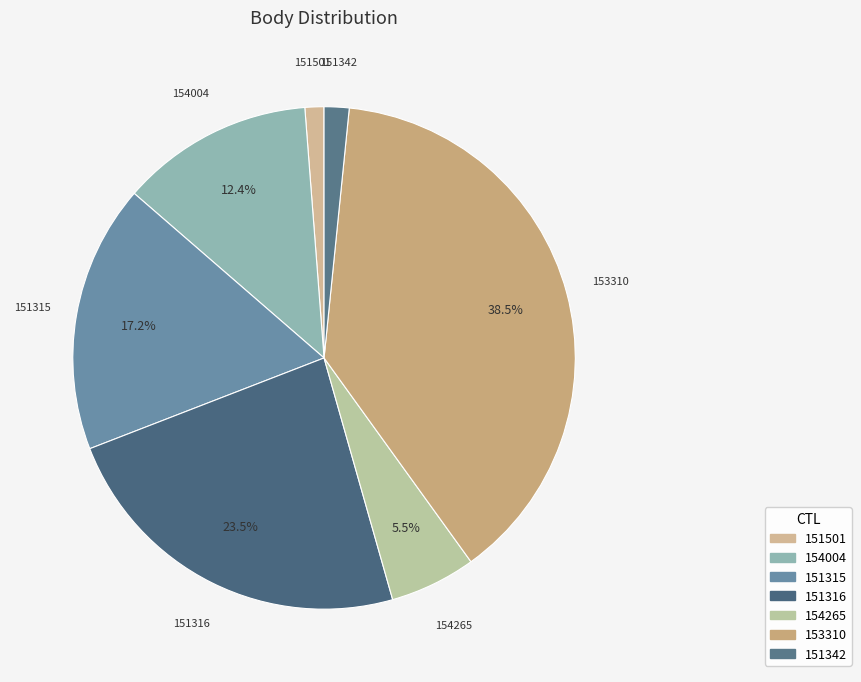

Count the number of slices in the pie.

7